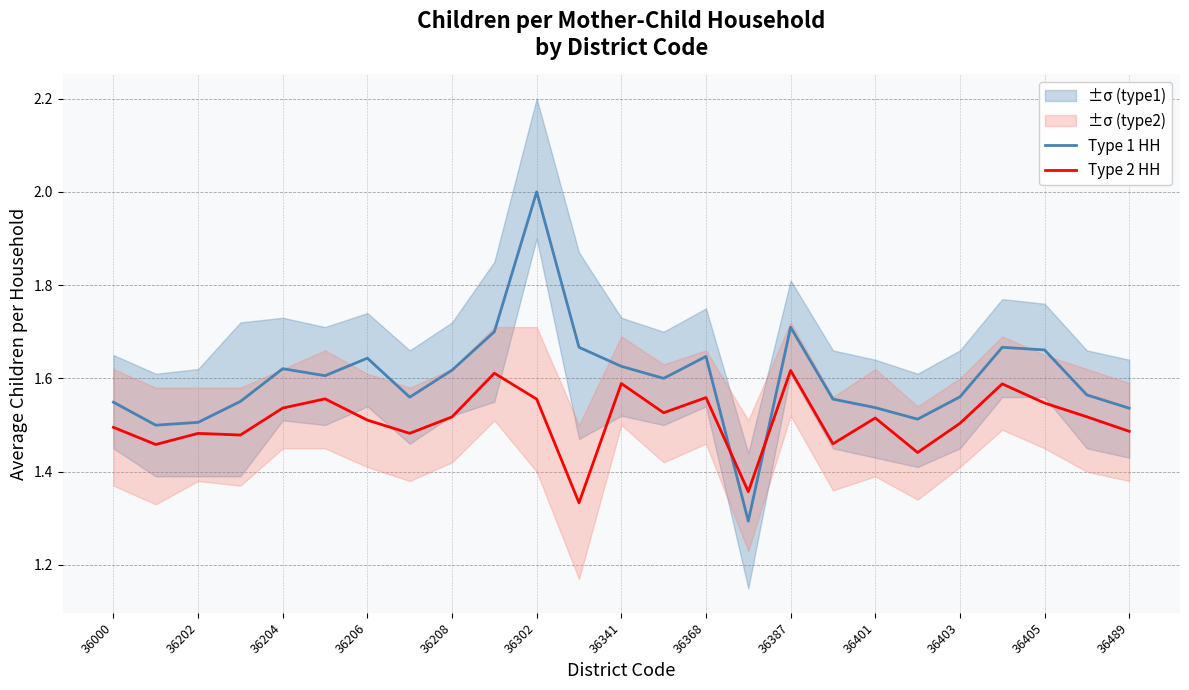

Is it true that Type 2 HH equals 2.8 at 36405?

False